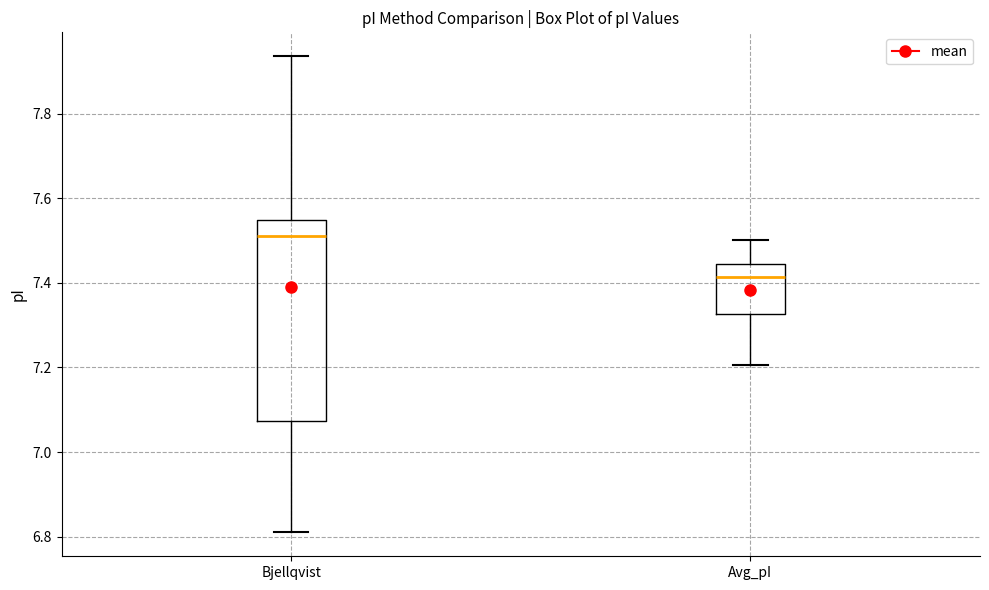

Reading left to right, read every box against the y-axis: the position of its median line, the range the box covers, and the ends of its whiskers. The values are not printed on the chart, so give them approximately, as read against the axis.

Bjellqvist: median 7.52, box 7.08 to 7.54, whiskers 6.82 to 7.94
Avg_pI: median 7.42, box 7.32 to 7.44, whiskers 7.20 to 7.50